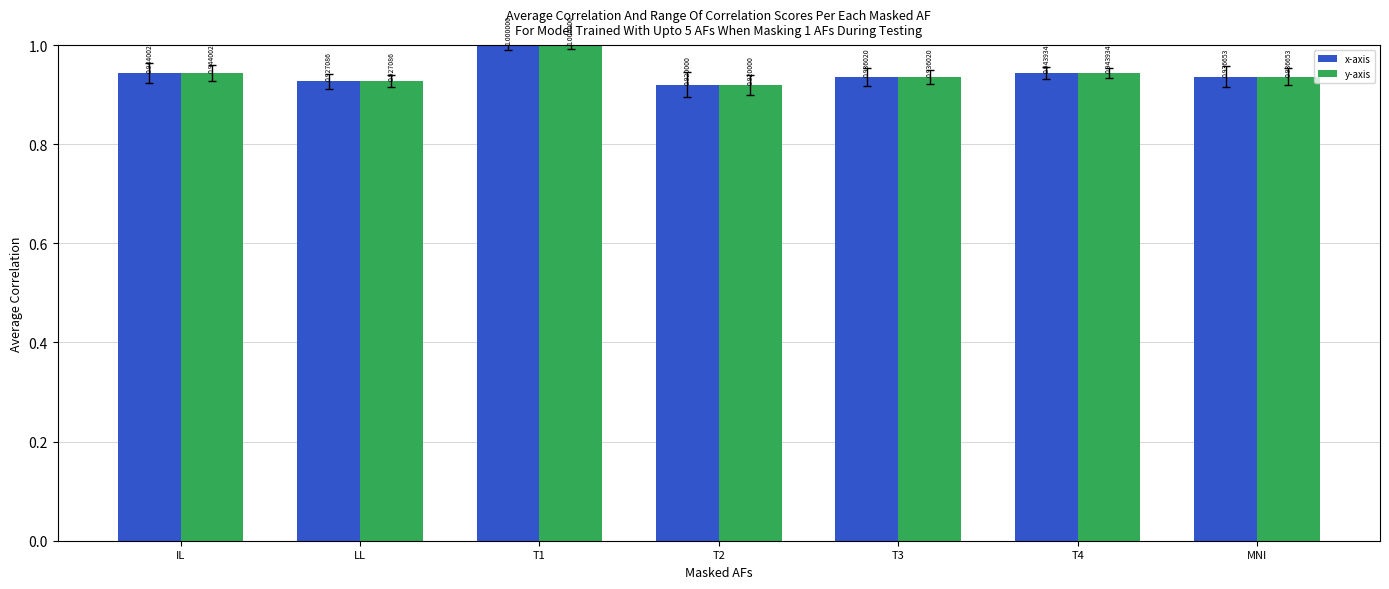

List the labels in order of x-axis value, largest first.

T1, IL, T4, MNI, T3, LL, T2